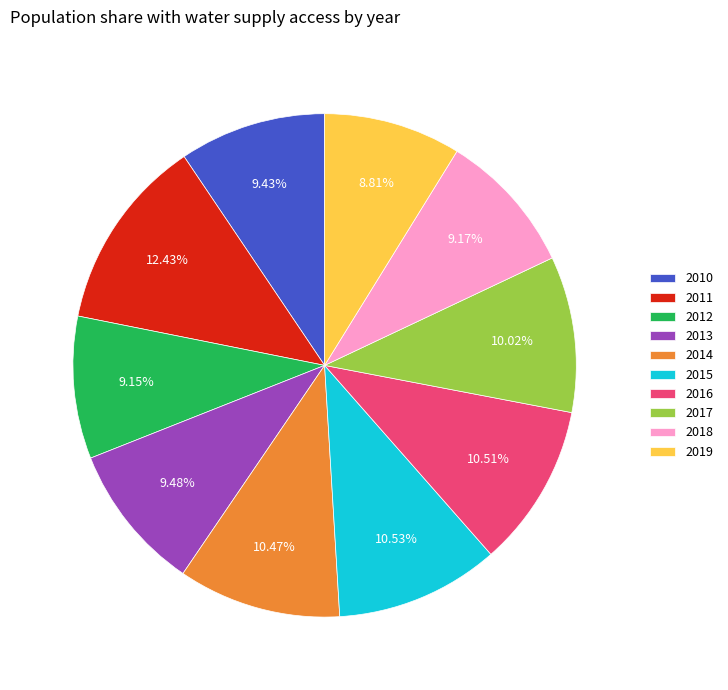

Is the sum of 2010 and 2015 greater than half?

No